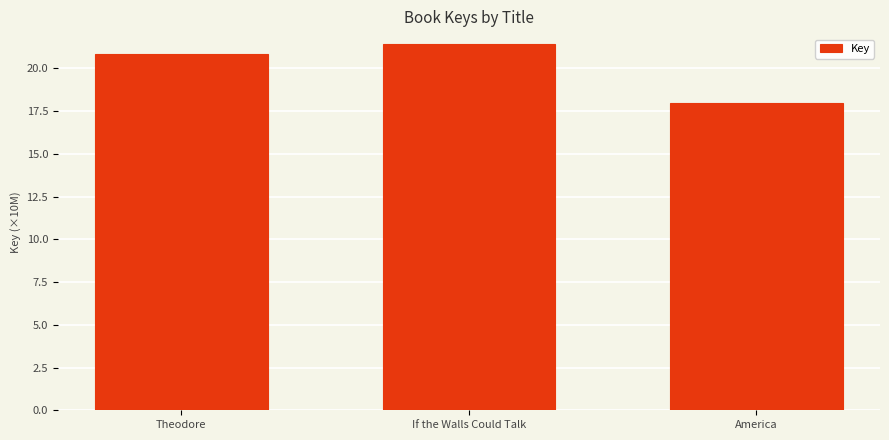

Does the chart contain any negative values?

No